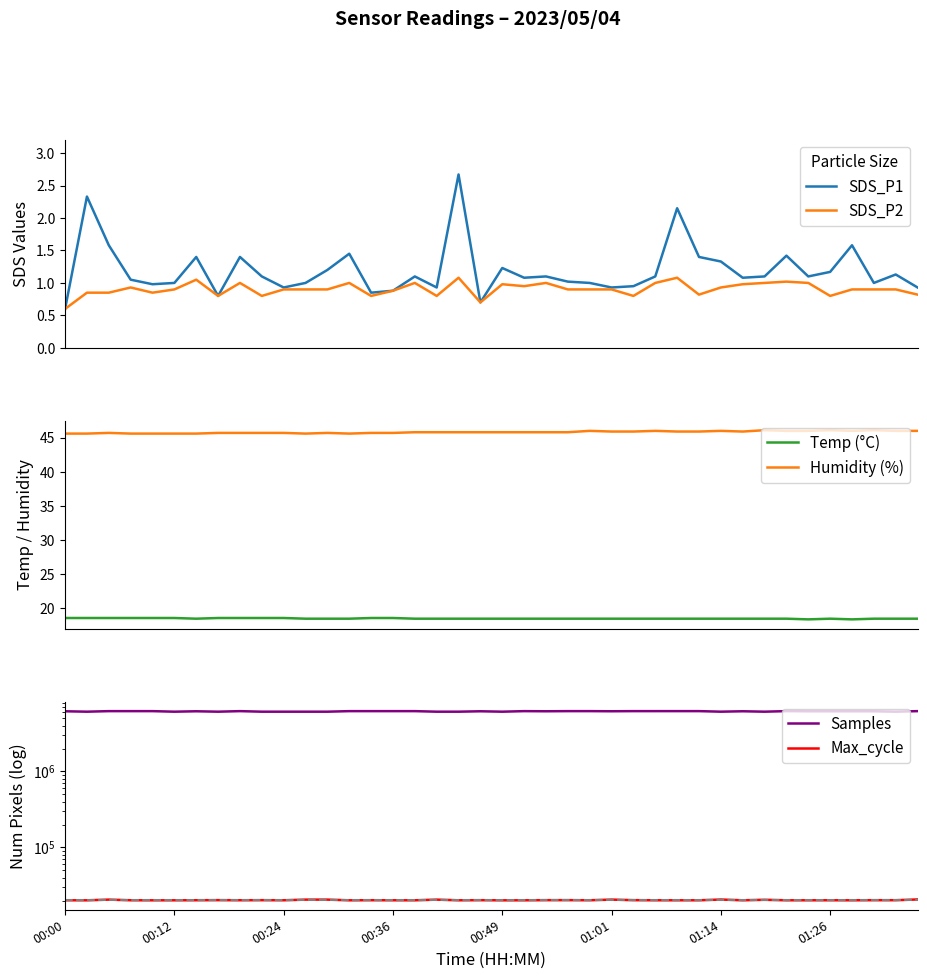

What is the highest value of the Humidity (%) series?

46.1